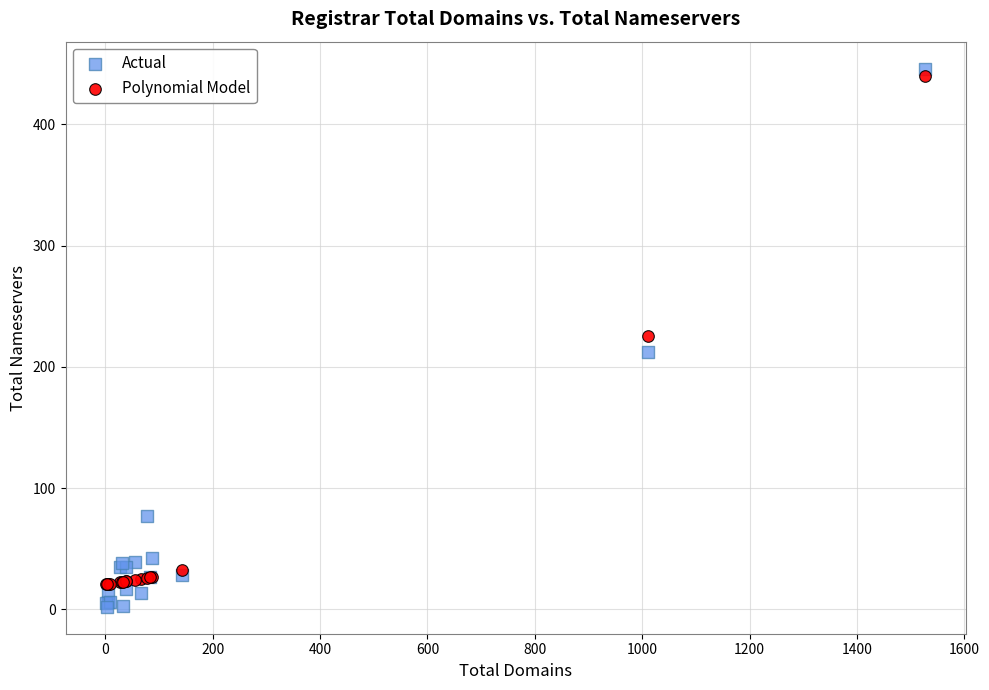

Which series has the largest Y range (max minus min)?

Actual